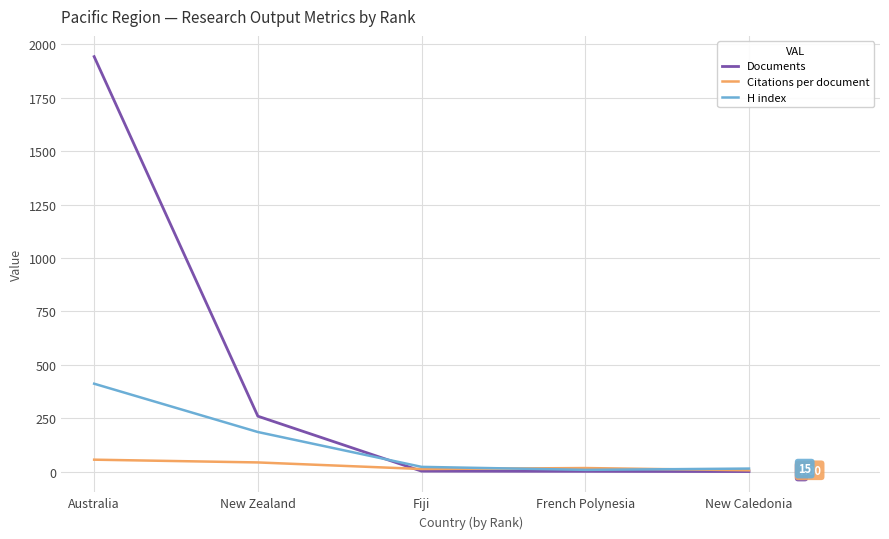

What is the greatest value displayed?

1942.0